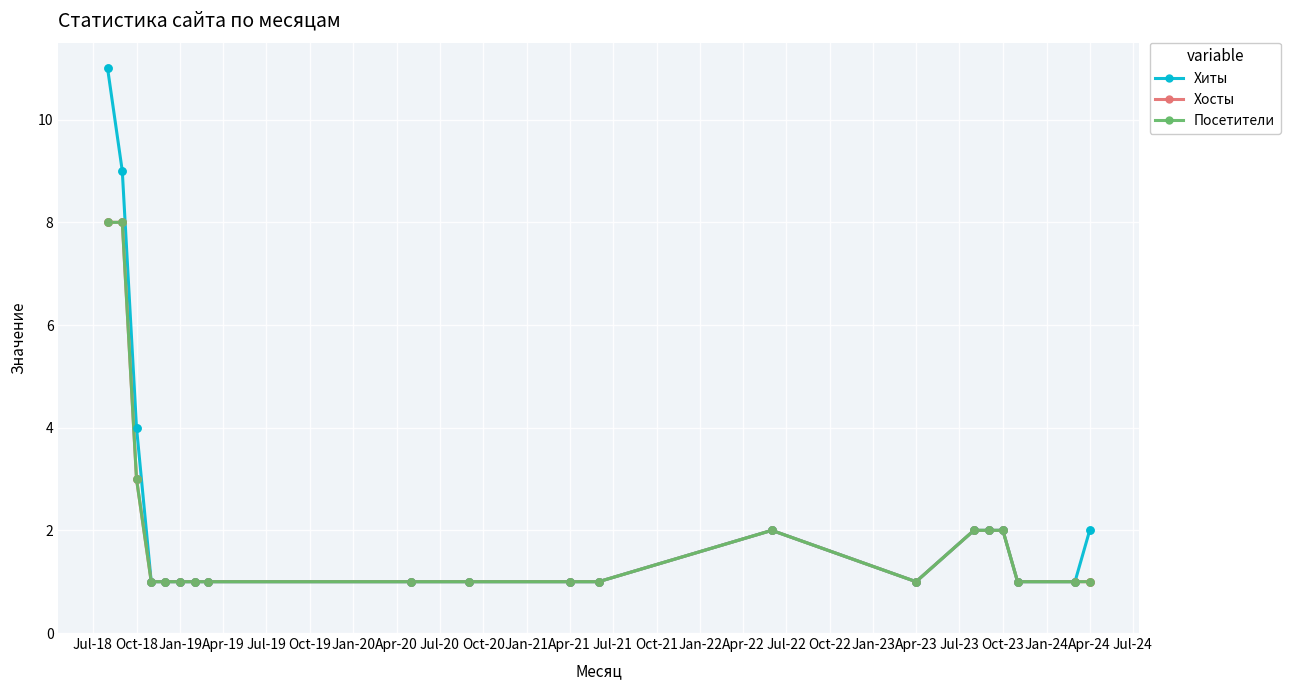

Does the chart have visible grid lines?

Yes